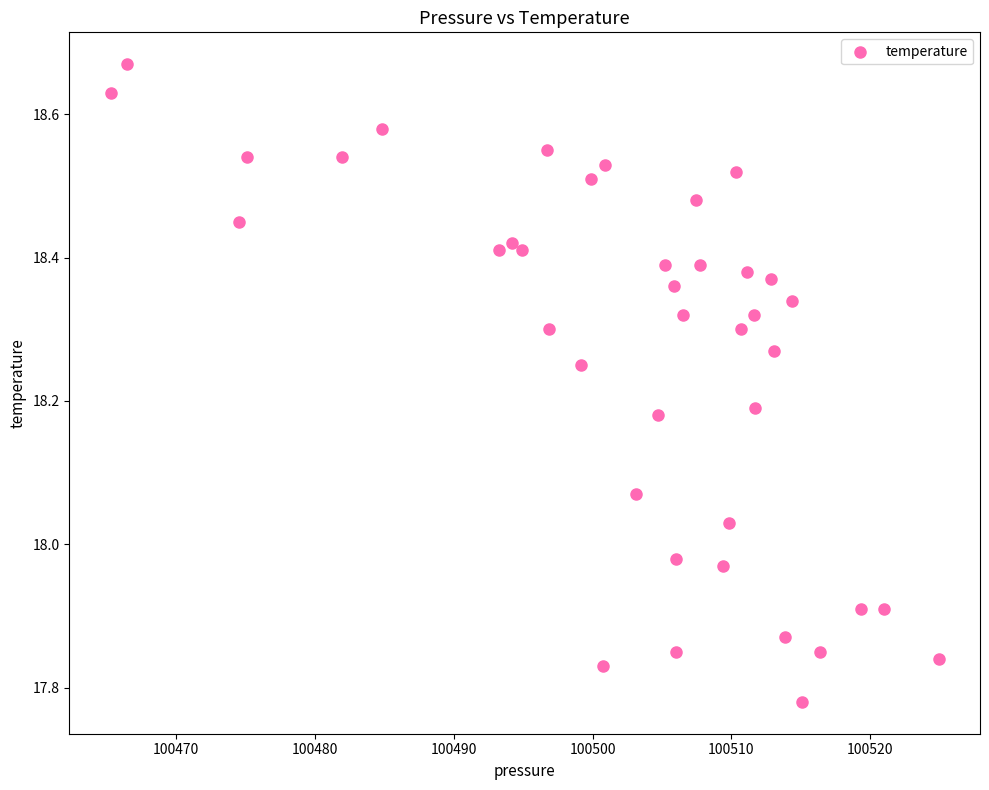

What is the range of X values (max minus min)?

59.7